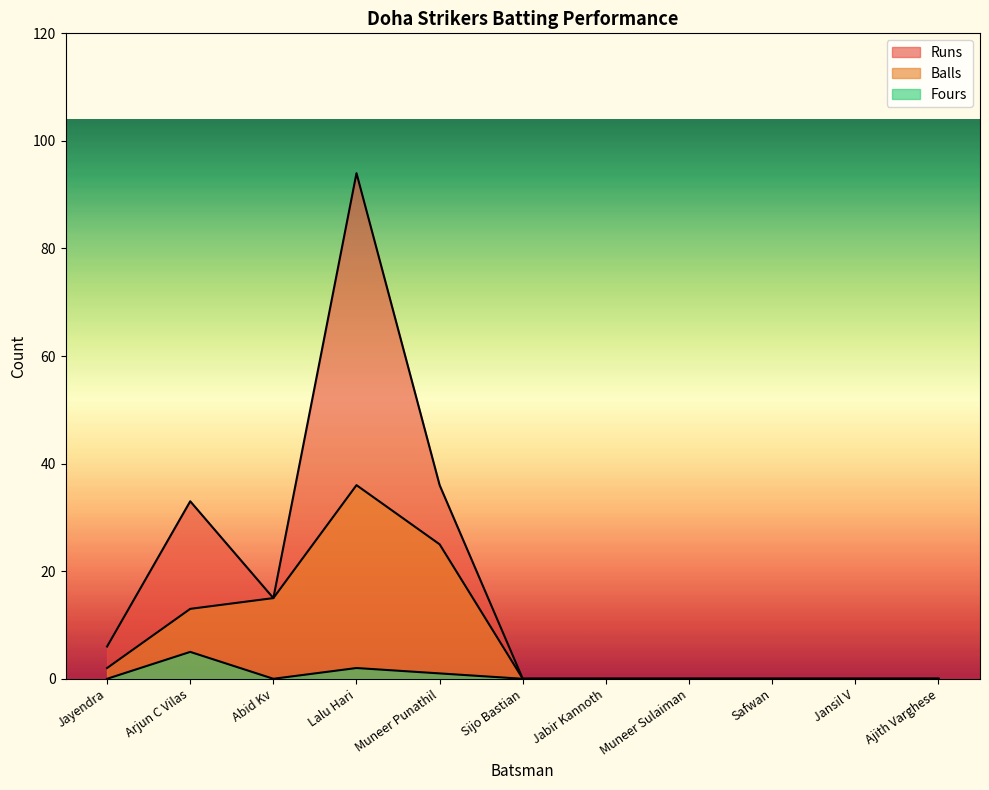

What is the total value across all series at Abid Kv?

30